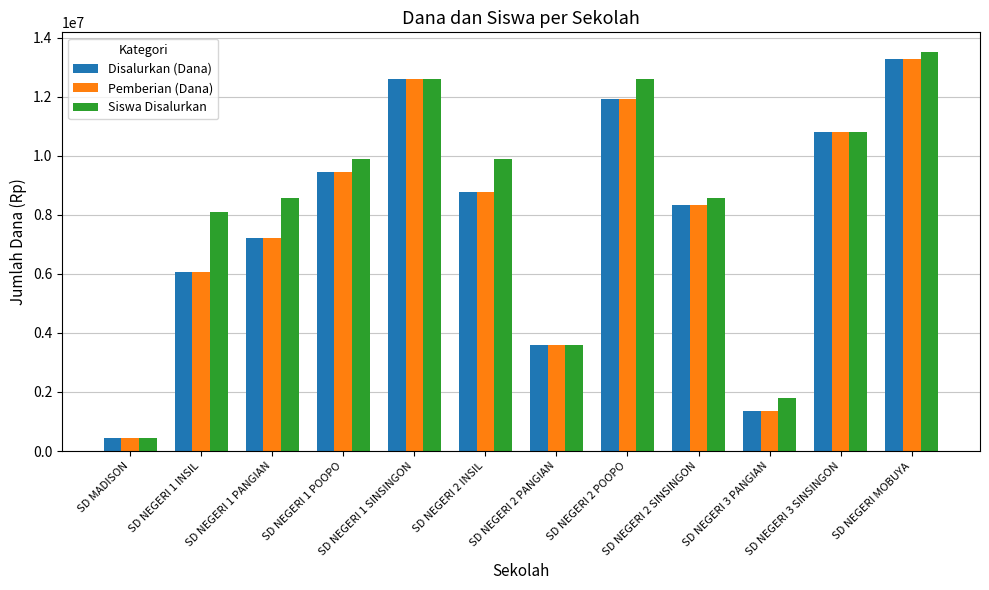

Reading left to right, list all the values displayed in this chart.

Disalurkan (Dana): SD MADISON=450000	SD NEGERI 1 INSIL=6075000	SD NEGERI 1 PANGIAN=7200000	SD NEGERI 1 POOPO=9450000	SD NEGERI 1 SINSINGON=12600000	SD NEGERI 2 INSIL=8775000	SD NEGERI 2 PANGIAN=3600000	SD NEGERI 2 POOPO=11925000	SD NEGERI 2 SINSINGON=8325000	SD NEGERI 3 PANGIAN=1350000	SD NEGERI 3 SINSINGON=10800000	SD NEGERI MOBUYA=13275000
Pemberian (Dana): SD MADISON=450000	SD NEGERI 1 INSIL=6075000	SD NEGERI 1 PANGIAN=7200000	SD NEGERI 1 POOPO=9450000	SD NEGERI 1 SINSINGON=12600000	SD NEGERI 2 INSIL=8775000	SD NEGERI 2 PANGIAN=3600000	SD NEGERI 2 POOPO=11925000	SD NEGERI 2 SINSINGON=8325000	SD NEGERI 3 PANGIAN=1350000	SD NEGERI 3 SINSINGON=10800000	SD NEGERI MOBUYA=13275000
Siswa Disalurkan: SD MADISON=450000	SD NEGERI 1 INSIL=8100000	SD NEGERI 1 PANGIAN=8550000	SD NEGERI 1 POOPO=9900000	SD NEGERI 1 SINSINGON=12600000	SD NEGERI 2 INSIL=9900000	SD NEGERI 2 PANGIAN=3600000	SD NEGERI 2 POOPO=12600000	SD NEGERI 2 SINSINGON=8550000	SD NEGERI 3 PANGIAN=1800000	SD NEGERI 3 SINSINGON=10800000	SD NEGERI MOBUYA=13500000